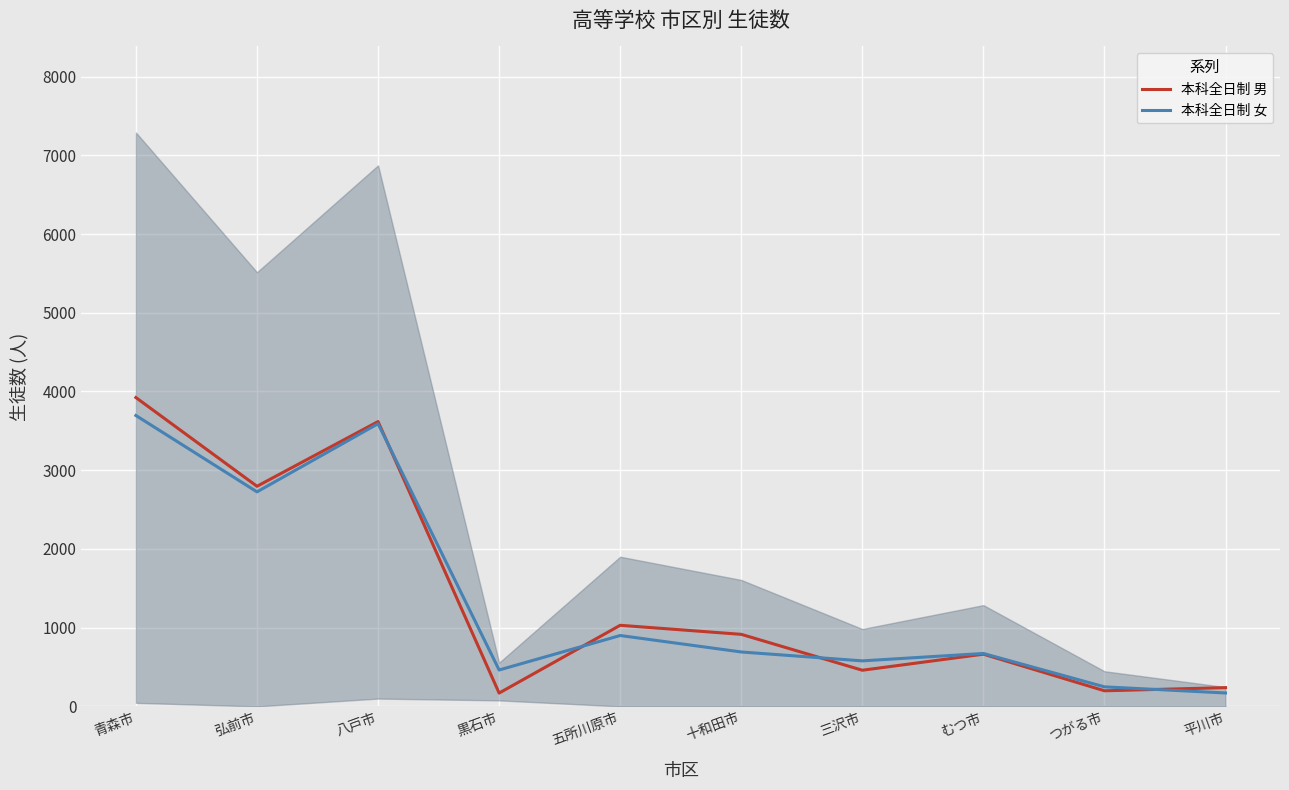

What is the difference between the 本科全日制 男 values at 平川市 and つがる市?

40